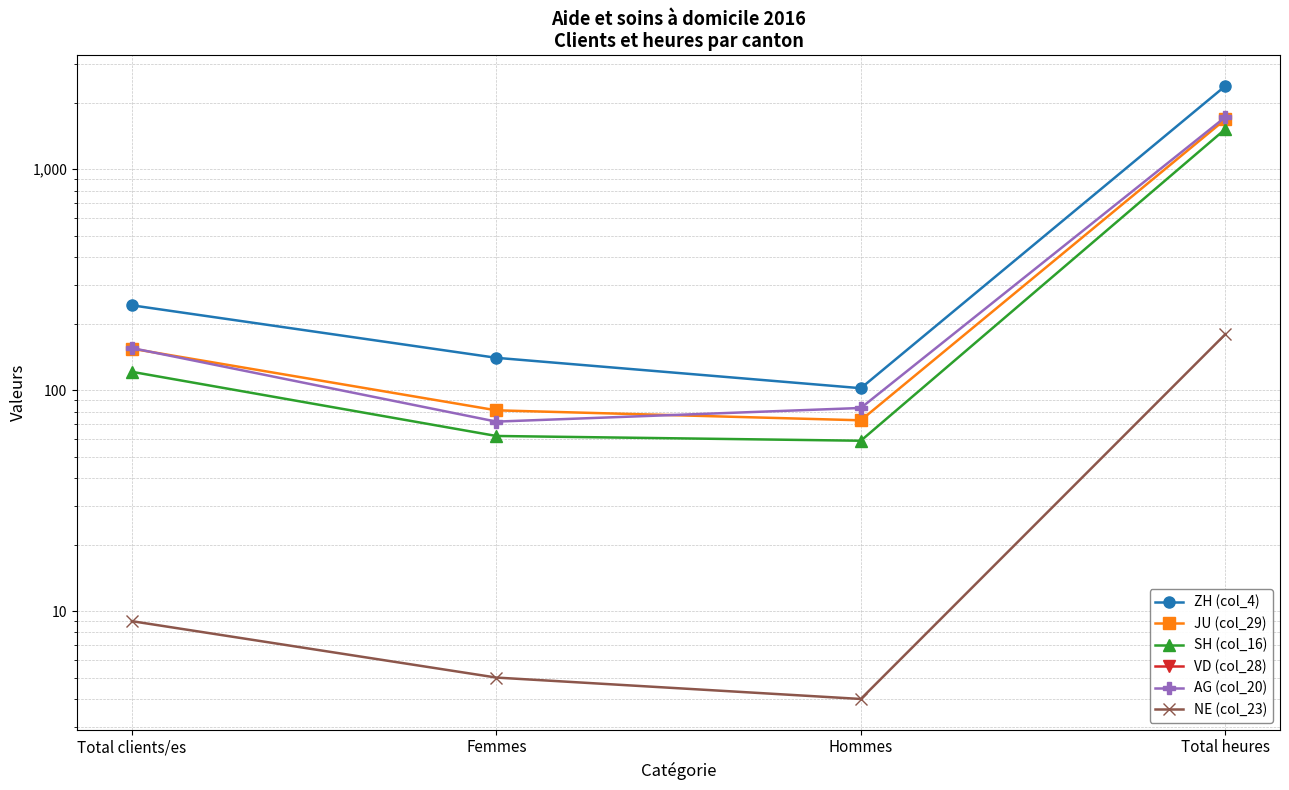

List the series in order of their peak value, lowest first.

NE (col_23), SH (col_16), VD (col_28), AG (col_20), JU (col_29), ZH (col_4)